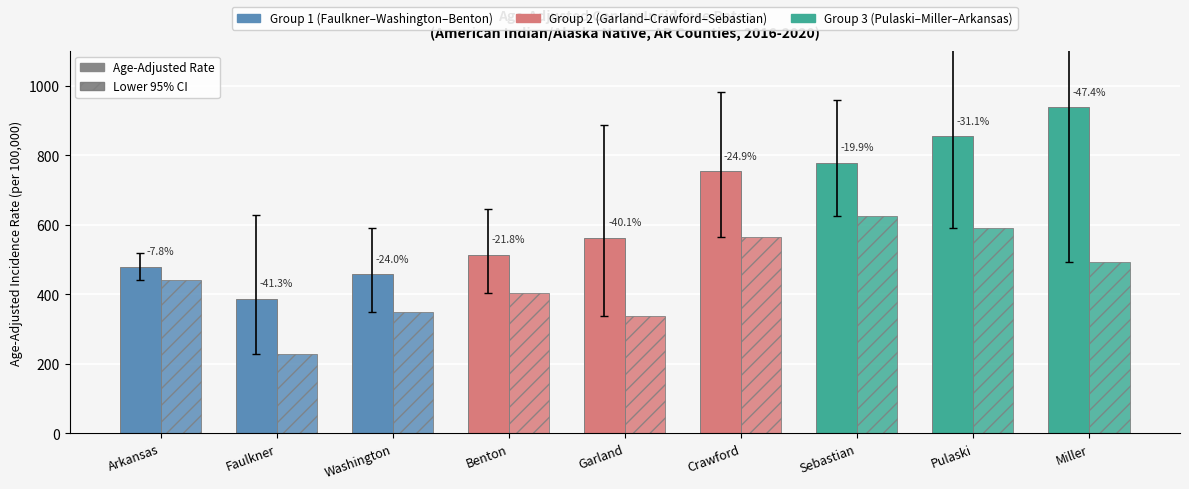

What value does the Age-Adjusted Rate series have at Faulkner?

386.6